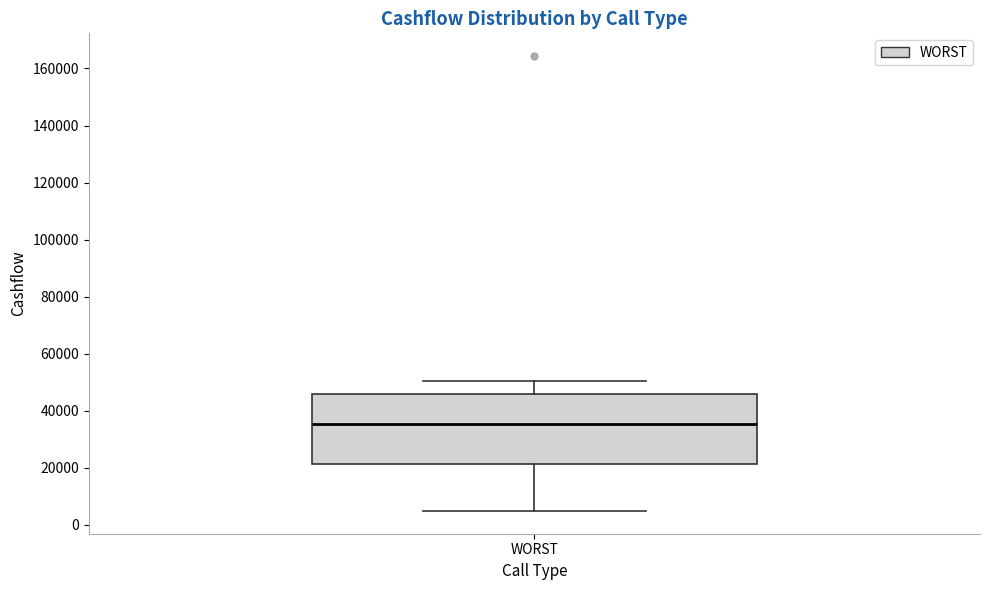

Transcribe this box plot: give where the median line is, the range the box spans, and where the two whiskers end, as read against the y-axis. The values are not printed on the chart, so give them approximately, as read against the axis.

median 36000, box 22000 to 46000, whiskers 4000 to 50000